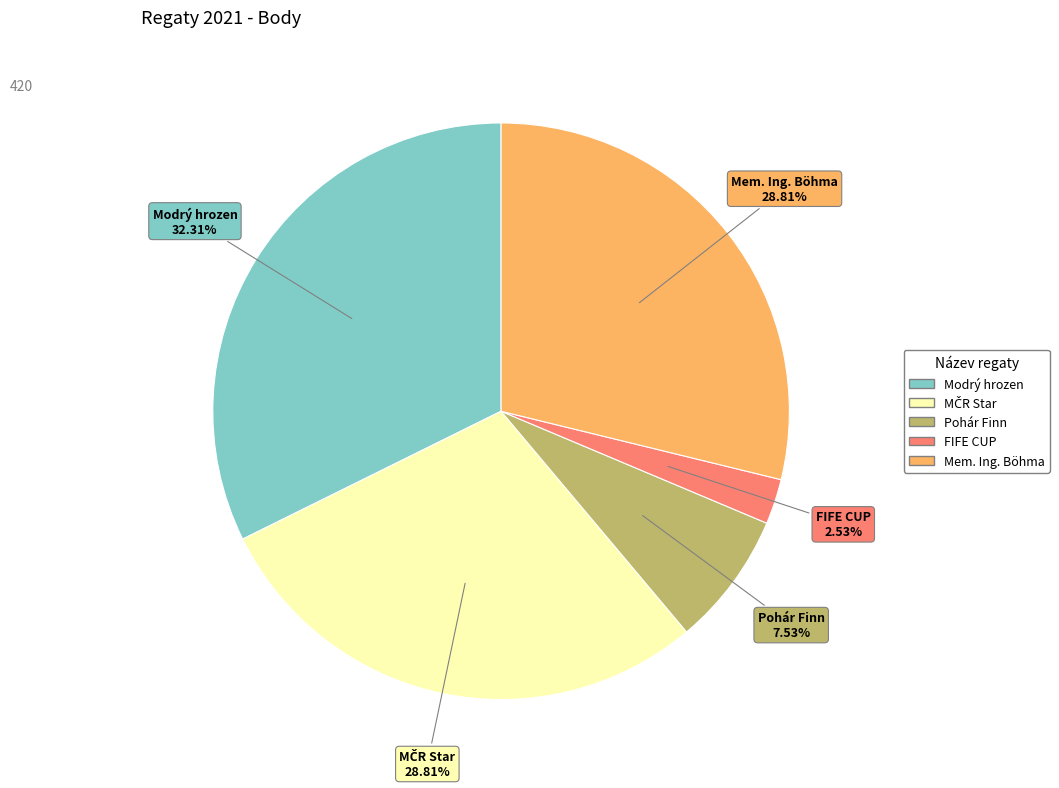

True or false: FIFE CUP accounts for 10% of the total.

False